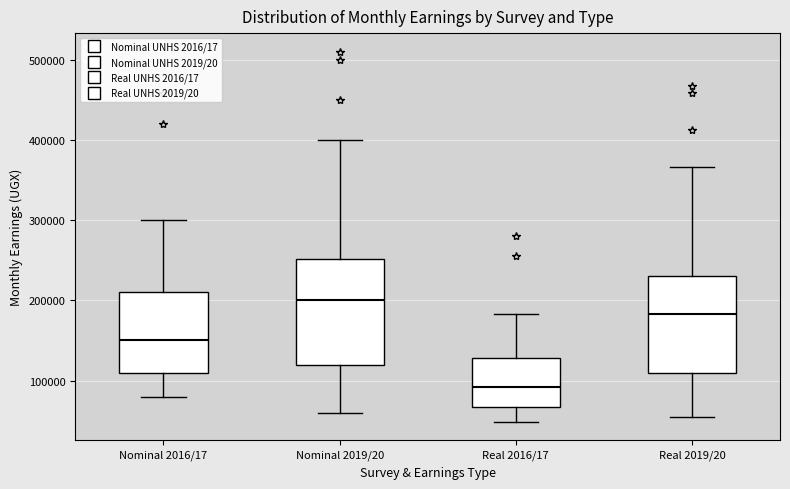

Which box's median line is the lowest?

Real 2016/17